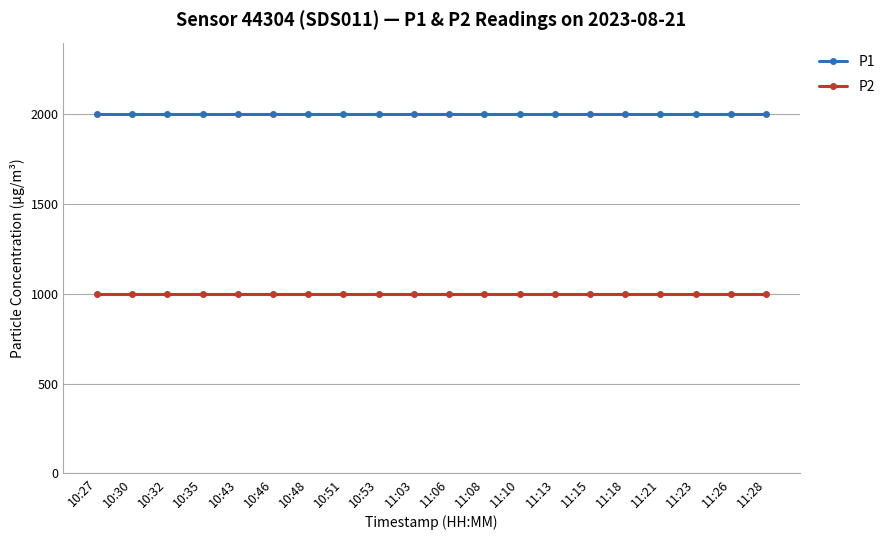

What is the sum of the P2 values at 11:21 and 11:26?

1999.8